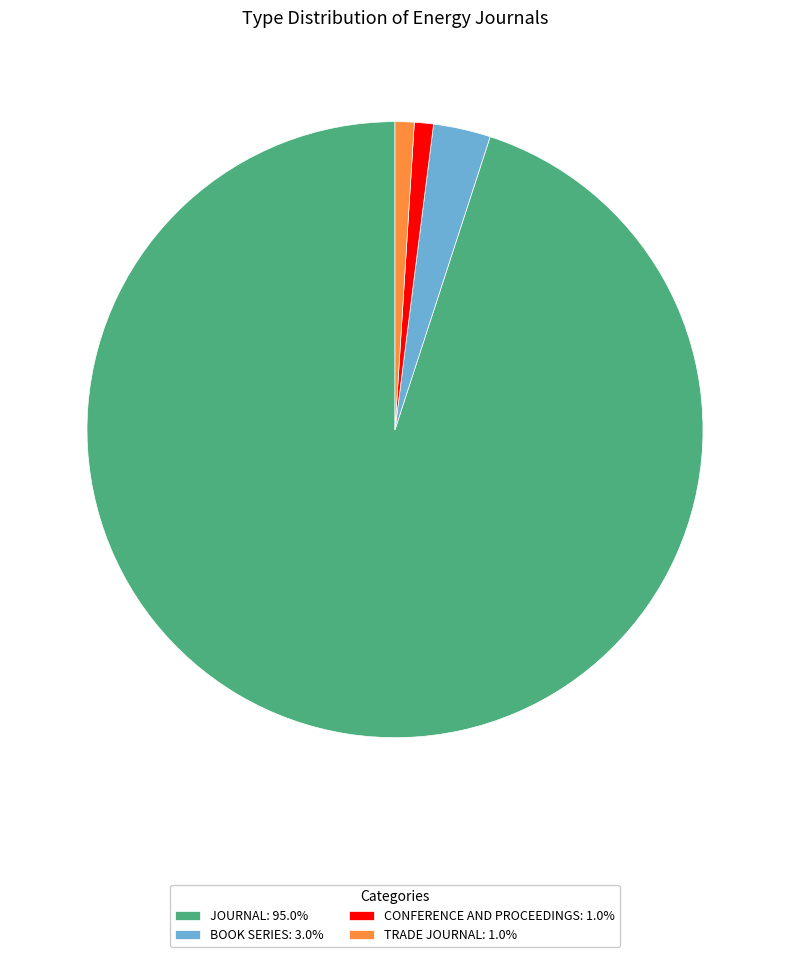

Is there any slice that represents more than half of the pie?

Yes